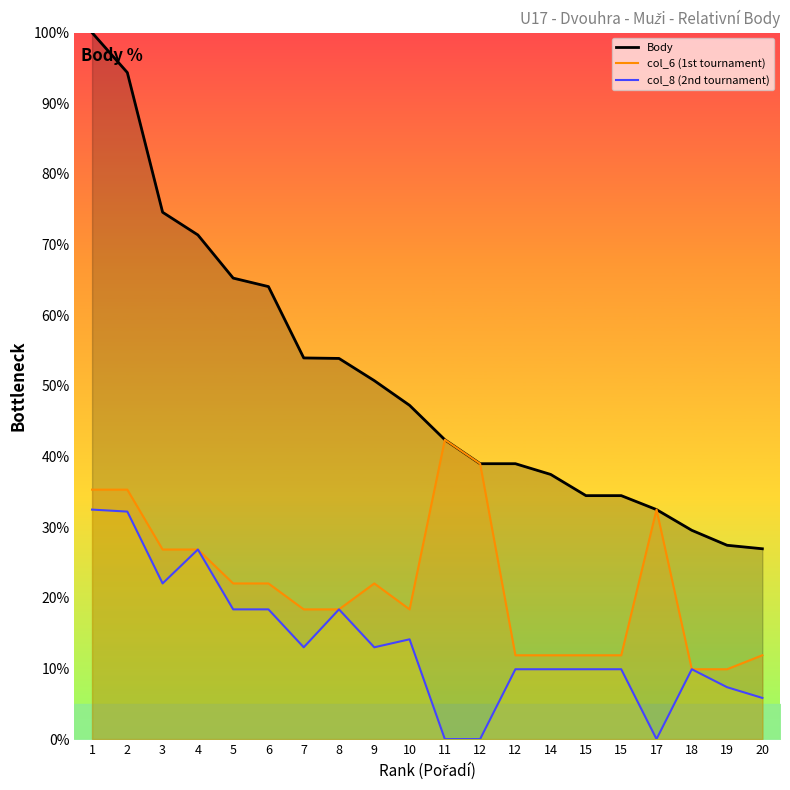

Which has a higher value, 8 or 17?

8